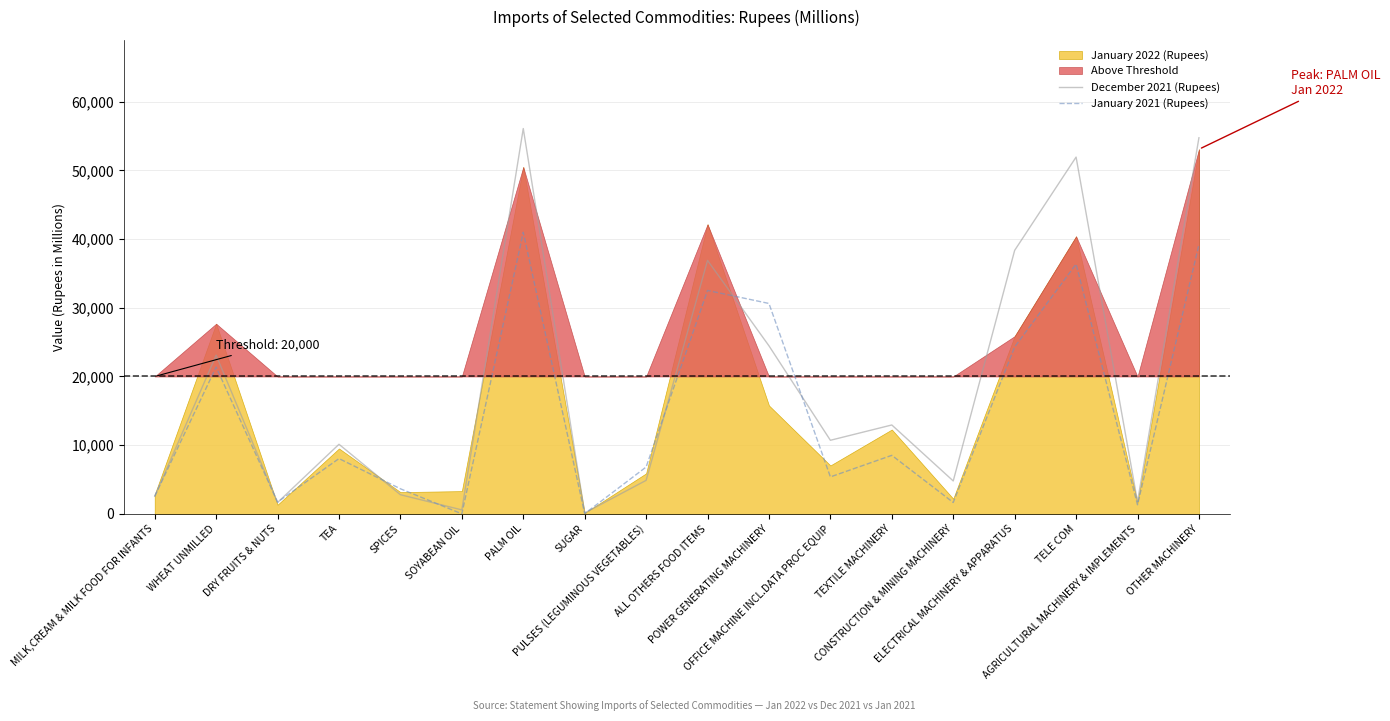

Where is December 2021 (Rupees) nearest to the value 28116?

POWER GENERATING MACHINERY